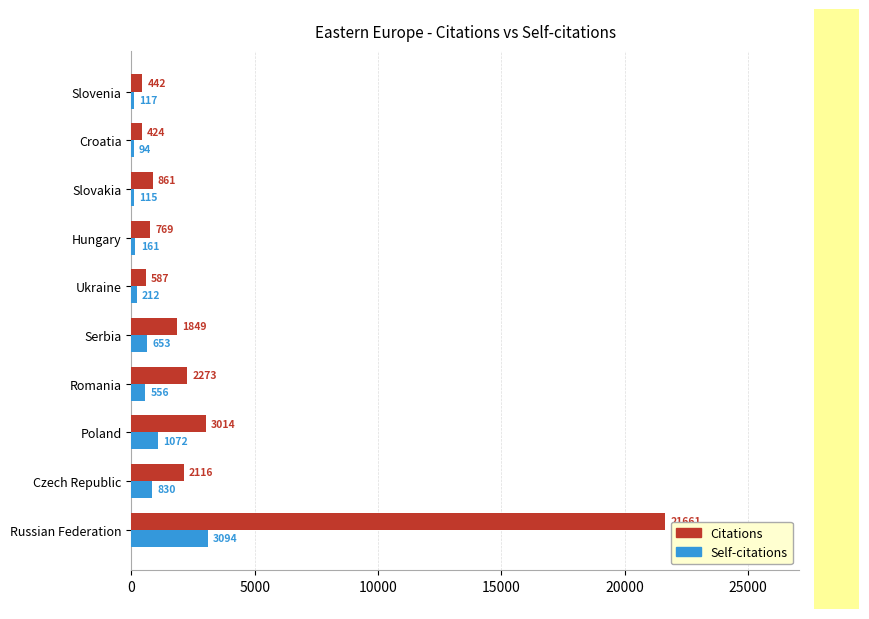

Where is Self-citations nearest to the value 1594?

Poland